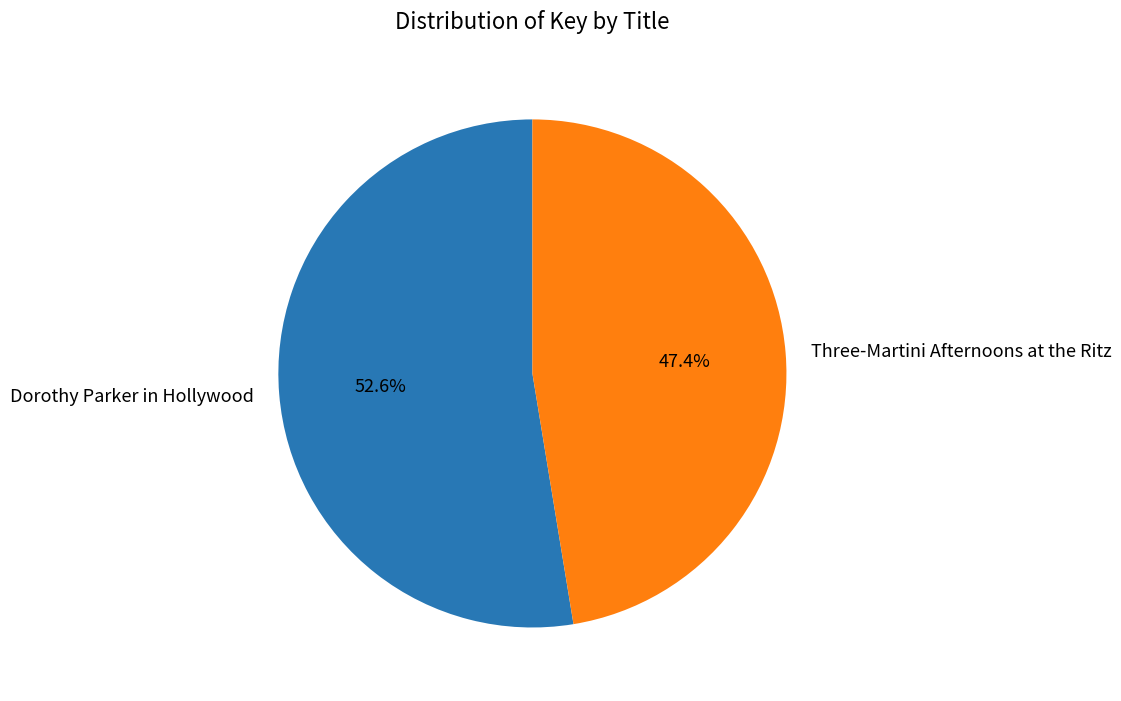

Is there any slice that represents more than half of the pie?

Yes